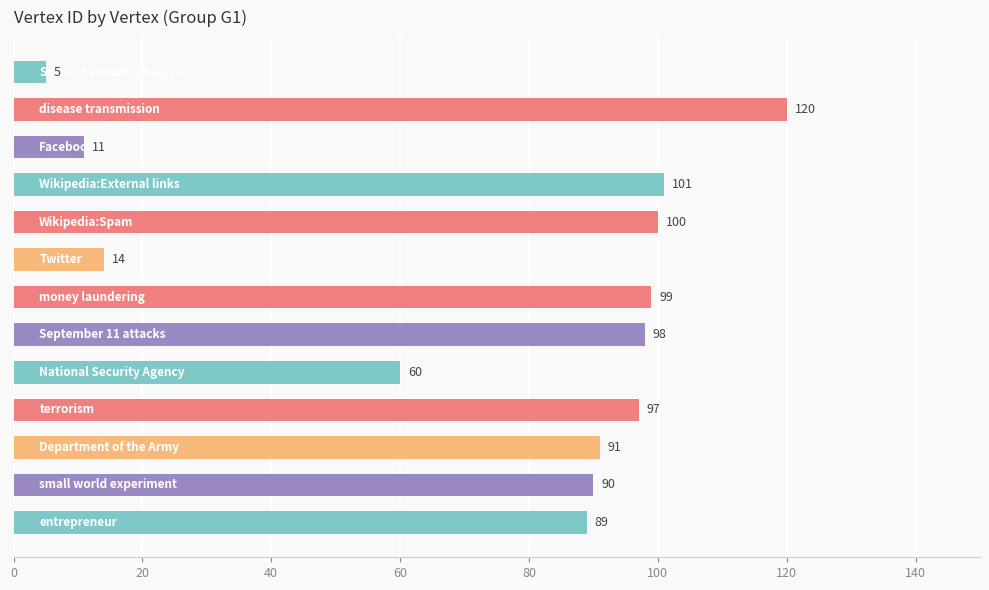

What is the value of the 12th bar from the top?

90